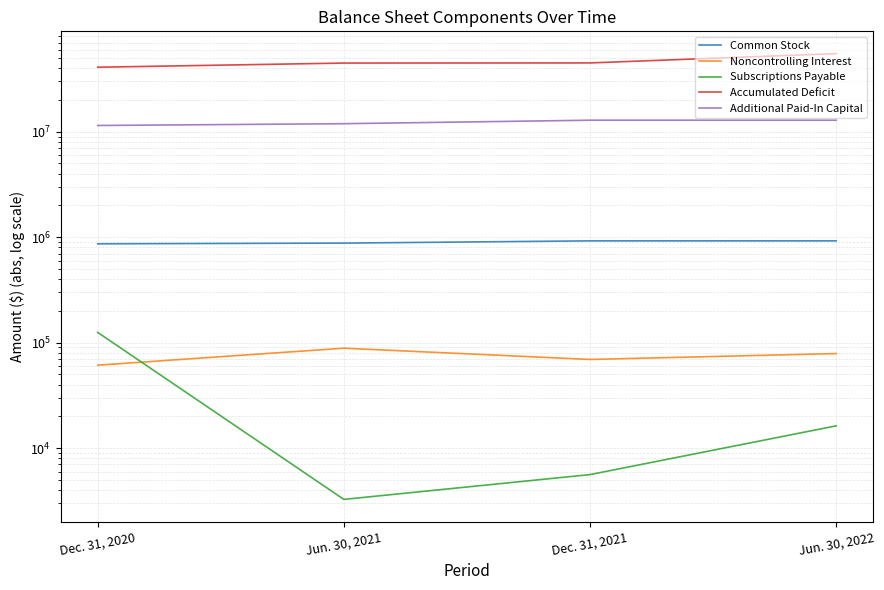

Is it true that Additional Paid-In Capital equals 11462940 at Dec. 31, 2020?

True